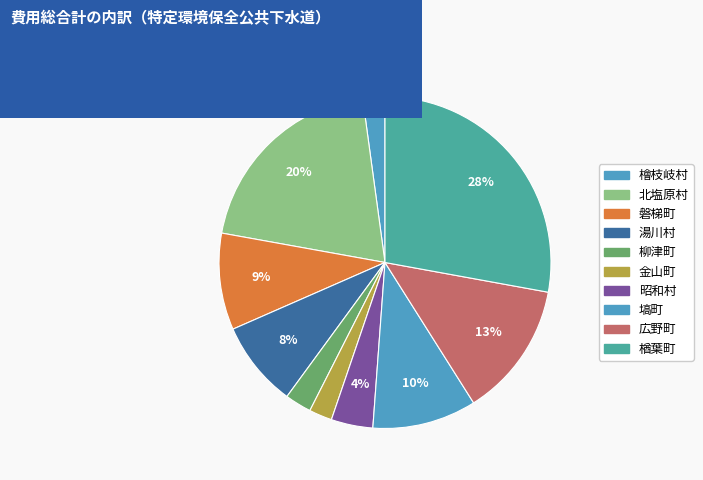

How many segments does this pie chart have?

10